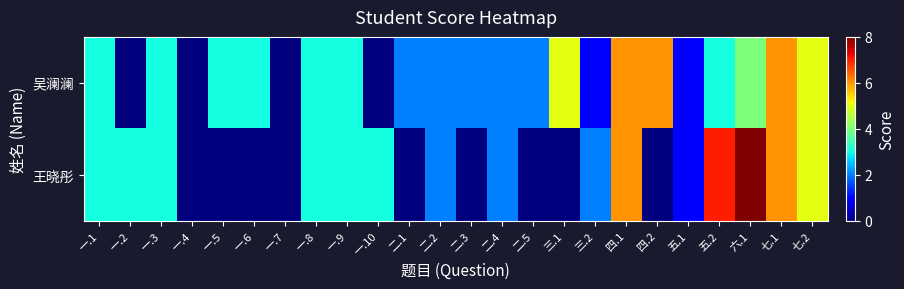

Which series has the widest spread of values?

王晓彤